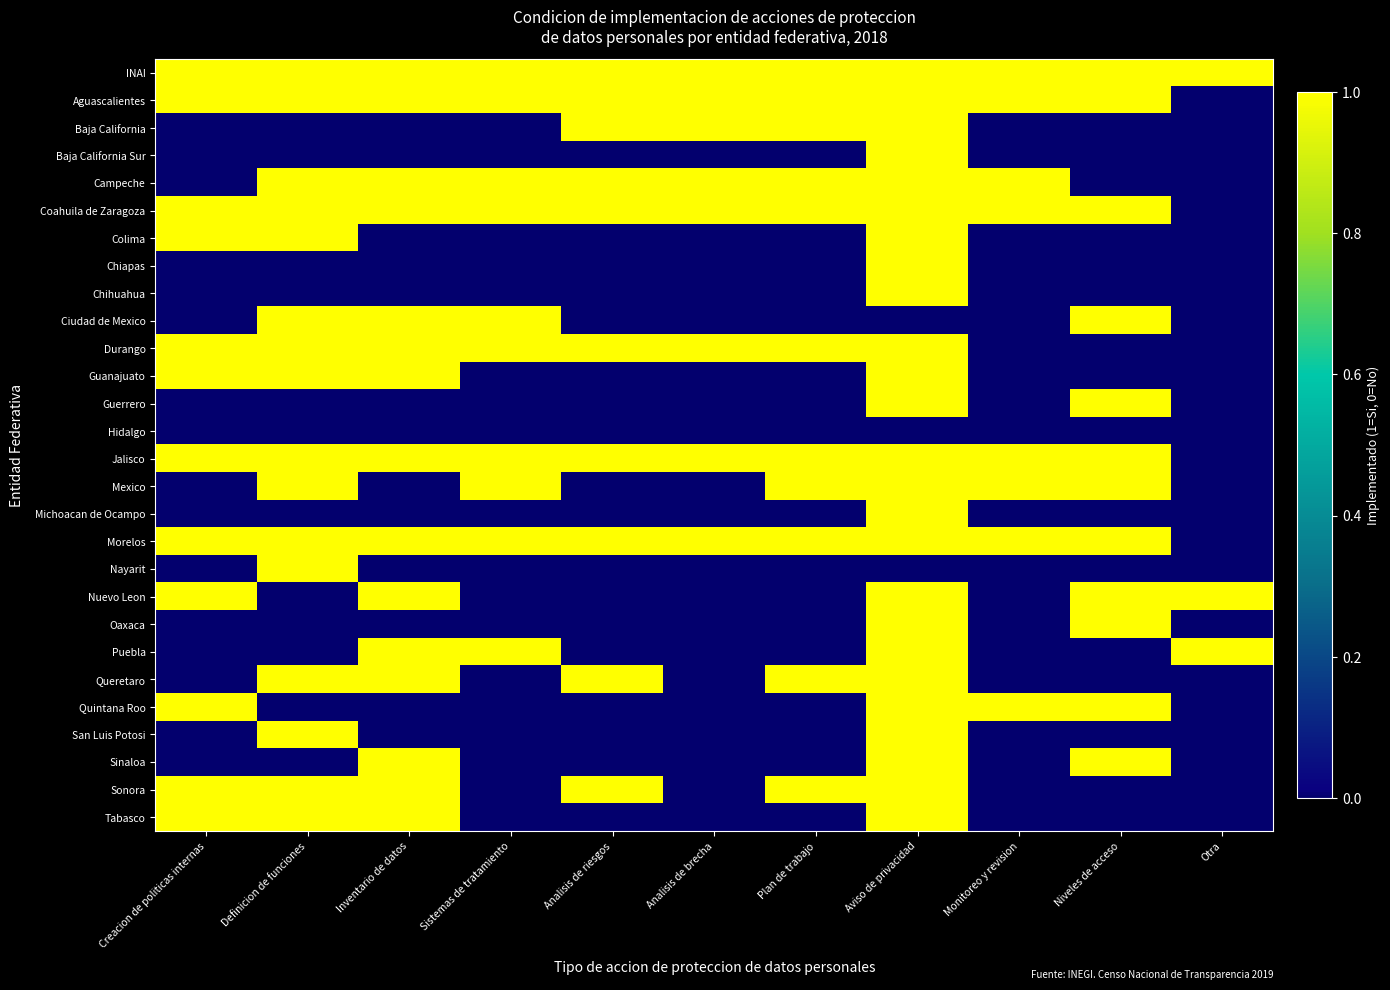

Reading left to right, what are all the values shown in this chart?

INAI: Creacion de politicas internas=1	Definicion de funciones=1	Inventario de datos=1	Sistemas de tratamiento=1	Analisis de riesgos=1	Analisis de brecha=1	Plan de trabajo=1	Aviso de privacidad=1	Monitoreo y revision=1	Niveles de acceso=1	Otra=1
Aguascalientes: Creacion de politicas internas=1	Definicion de funciones=1	Inventario de datos=1	Sistemas de tratamiento=1	Analisis de riesgos=1	Analisis de brecha=1	Plan de trabajo=1	Aviso de privacidad=1	Monitoreo y revision=1	Niveles de acceso=1	Otra=0
Baja California: Creacion de politicas internas=0	Definicion de funciones=0	Inventario de datos=0	Sistemas de tratamiento=0	Analisis de riesgos=1	Analisis de brecha=1	Plan de trabajo=1	Aviso de privacidad=1	Monitoreo y revision=0	Niveles de acceso=0	Otra=0
Baja California Sur: Creacion de politicas internas=0	Definicion de funciones=0	Inventario de datos=0	Sistemas de tratamiento=0	Analisis de riesgos=0	Analisis de brecha=0	Plan de trabajo=0	Aviso de privacidad=1	Monitoreo y revision=0	Niveles de acceso=0	Otra=0
Campeche: Creacion de politicas internas=0	Definicion de funciones=1	Inventario de datos=1	Sistemas de tratamiento=1	Analisis de riesgos=1	Analisis de brecha=1	Plan de trabajo=1	Aviso de privacidad=1	Monitoreo y revision=1	Niveles de acceso=0	Otra=0
Coahuila de Zaragoza: Creacion de politicas internas=1	Definicion de funciones=1	Inventario de datos=1	Sistemas de tratamiento=1	Analisis de riesgos=1	Analisis de brecha=1	Plan de trabajo=1	Aviso de privacidad=1	Monitoreo y revision=1	Niveles de acceso=1	Otra=0
Colima: Creacion de politicas internas=1	Definicion de funciones=1	Inventario de datos=0	Sistemas de tratamiento=0	Analisis de riesgos=0	Analisis de brecha=0	Plan de trabajo=0	Aviso de privacidad=1	Monitoreo y revision=0	Niveles de acceso=0	Otra=0
Chiapas: Creacion de politicas internas=0	Definicion de funciones=0	Inventario de datos=0	Sistemas de tratamiento=0	Analisis de riesgos=0	Analisis de brecha=0	Plan de trabajo=0	Aviso de privacidad=1	Monitoreo y revision=0	Niveles de acceso=0	Otra=0
Chihuahua: Creacion de politicas internas=0	Definicion de funciones=0	Inventario de datos=0	Sistemas de tratamiento=0	Analisis de riesgos=0	Analisis de brecha=0	Plan de trabajo=0	Aviso de privacidad=1	Monitoreo y revision=0	Niveles de acceso=0	Otra=0
Ciudad de Mexico: Creacion de politicas internas=0	Definicion de funciones=1	Inventario de datos=1	Sistemas de tratamiento=1	Analisis de riesgos=0	Analisis de brecha=0	Plan de trabajo=0	Aviso de privacidad=0	Monitoreo y revision=0	Niveles de acceso=1	Otra=0
Durango: Creacion de politicas internas=1	Definicion de funciones=1	Inventario de datos=1	Sistemas de tratamiento=1	Analisis de riesgos=1	Analisis de brecha=1	Plan de trabajo=1	Aviso de privacidad=1	Monitoreo y revision=0	Niveles de acceso=0	Otra=0
Guanajuato: Creacion de politicas internas=1	Definicion de funciones=1	Inventario de datos=1	Sistemas de tratamiento=0	Analisis de riesgos=0	Analisis de brecha=0	Plan de trabajo=0	Aviso de privacidad=1	Monitoreo y revision=0	Niveles de acceso=0	Otra=0
Guerrero: Creacion de politicas internas=0	Definicion de funciones=0	Inventario de datos=0	Sistemas de tratamiento=0	Analisis de riesgos=0	Analisis de brecha=0	Plan de trabajo=0	Aviso de privacidad=1	Monitoreo y revision=0	Niveles de acceso=1	Otra=0
Hidalgo: Creacion de politicas internas=0	Definicion de funciones=0	Inventario de datos=0	Sistemas de tratamiento=0	Analisis de riesgos=0	Analisis de brecha=0	Plan de trabajo=0	Aviso de privacidad=0	Monitoreo y revision=0	Niveles de acceso=0	Otra=0
Jalisco: Creacion de politicas internas=1	Definicion de funciones=1	Inventario de datos=1	Sistemas de tratamiento=1	Analisis de riesgos=1	Analisis de brecha=1	Plan de trabajo=1	Aviso de privacidad=1	Monitoreo y revision=1	Niveles de acceso=1	Otra=0
Mexico: Creacion de politicas internas=0	Definicion de funciones=1	Inventario de datos=0	Sistemas de tratamiento=1	Analisis de riesgos=0	Analisis de brecha=0	Plan de trabajo=1	Aviso de privacidad=1	Monitoreo y revision=1	Niveles de acceso=1	Otra=0
Michoacan de Ocampo: Creacion de politicas internas=0	Definicion de funciones=0	Inventario de datos=0	Sistemas de tratamiento=0	Analisis de riesgos=0	Analisis de brecha=0	Plan de trabajo=0	Aviso de privacidad=1	Monitoreo y revision=0	Niveles de acceso=0	Otra=0
Morelos: Creacion de politicas internas=1	Definicion de funciones=1	Inventario de datos=1	Sistemas de tratamiento=1	Analisis de riesgos=1	Analisis de brecha=1	Plan de trabajo=1	Aviso de privacidad=1	Monitoreo y revision=1	Niveles de acceso=1	Otra=0
Nayarit: Creacion de politicas internas=0	Definicion de funciones=1	Inventario de datos=0	Sistemas de tratamiento=0	Analisis de riesgos=0	Analisis de brecha=0	Plan de trabajo=0	Aviso de privacidad=0	Monitoreo y revision=0	Niveles de acceso=0	Otra=0
Nuevo Leon: Creacion de politicas internas=1	Definicion de funciones=0	Inventario de datos=1	Sistemas de tratamiento=0	Analisis de riesgos=0	Analisis de brecha=0	Plan de trabajo=0	Aviso de privacidad=1	Monitoreo y revision=0	Niveles de acceso=1	Otra=1
Oaxaca: Creacion de politicas internas=0	Definicion de funciones=0	Inventario de datos=0	Sistemas de tratamiento=0	Analisis de riesgos=0	Analisis de brecha=0	Plan de trabajo=0	Aviso de privacidad=1	Monitoreo y revision=0	Niveles de acceso=1	Otra=0
Puebla: Creacion de politicas internas=0	Definicion de funciones=0	Inventario de datos=1	Sistemas de tratamiento=1	Analisis de riesgos=0	Analisis de brecha=0	Plan de trabajo=0	Aviso de privacidad=1	Monitoreo y revision=0	Niveles de acceso=0	Otra=1
Queretaro: Creacion de politicas internas=0	Definicion de funciones=1	Inventario de datos=1	Sistemas de tratamiento=0	Analisis de riesgos=1	Analisis de brecha=0	Plan de trabajo=1	Aviso de privacidad=1	Monitoreo y revision=0	Niveles de acceso=0	Otra=0
Quintana Roo: Creacion de politicas internas=1	Definicion de funciones=0	Inventario de datos=0	Sistemas de tratamiento=0	Analisis de riesgos=0	Analisis de brecha=0	Plan de trabajo=0	Aviso de privacidad=1	Monitoreo y revision=1	Niveles de acceso=1	Otra=0
San Luis Potosi: Creacion de politicas internas=0	Definicion de funciones=1	Inventario de datos=0	Sistemas de tratamiento=0	Analisis de riesgos=0	Analisis de brecha=0	Plan de trabajo=0	Aviso de privacidad=1	Monitoreo y revision=0	Niveles de acceso=0	Otra=0
Sinaloa: Creacion de politicas internas=0	Definicion de funciones=0	Inventario de datos=1	Sistemas de tratamiento=0	Analisis de riesgos=0	Analisis de brecha=0	Plan de trabajo=0	Aviso de privacidad=1	Monitoreo y revision=0	Niveles de acceso=1	Otra=0
Sonora: Creacion de politicas internas=1	Definicion de funciones=1	Inventario de datos=1	Sistemas de tratamiento=0	Analisis de riesgos=1	Analisis de brecha=0	Plan de trabajo=1	Aviso de privacidad=1	Monitoreo y revision=0	Niveles de acceso=0	Otra=0
Tabasco: Creacion de politicas internas=1	Definicion de funciones=1	Inventario de datos=1	Sistemas de tratamiento=0	Analisis de riesgos=0	Analisis de brecha=0	Plan de trabajo=0	Aviso de privacidad=1	Monitoreo y revision=0	Niveles de acceso=0	Otra=0